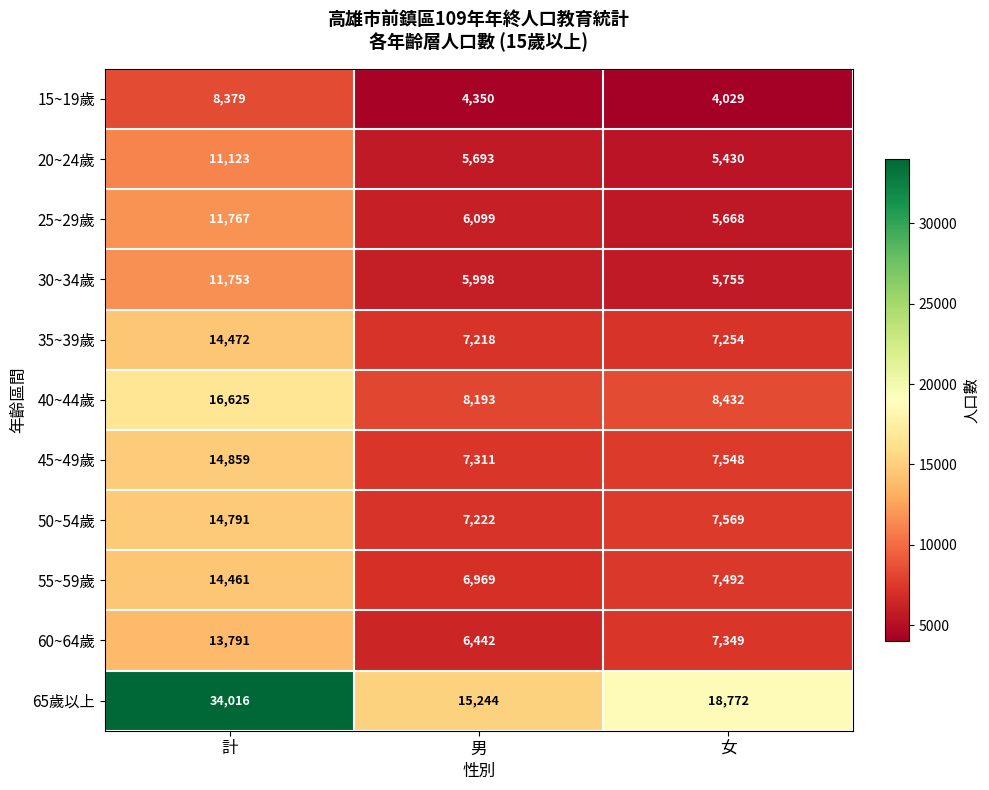

Read the 40~44歲 value at 女.

8432